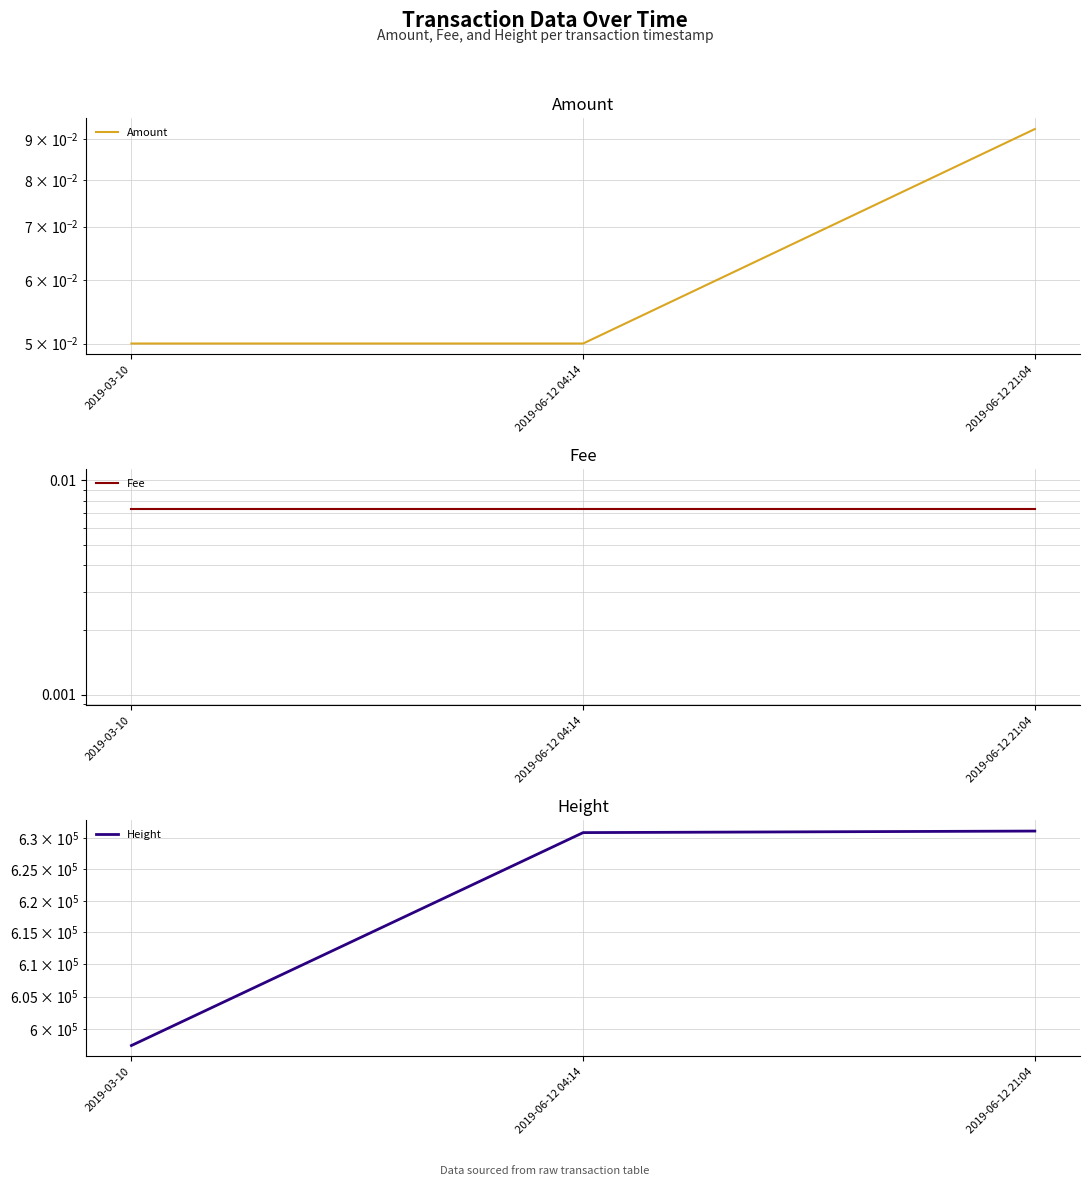

Which series has the widest spread of values?

Height